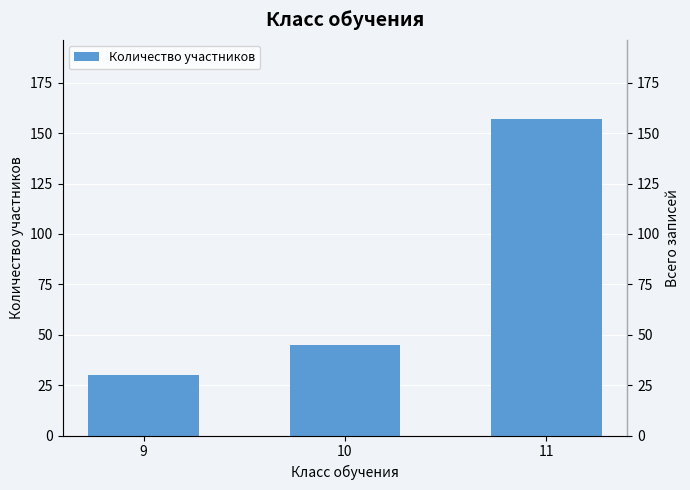

What is the value of the 3rd bar from the left?

157